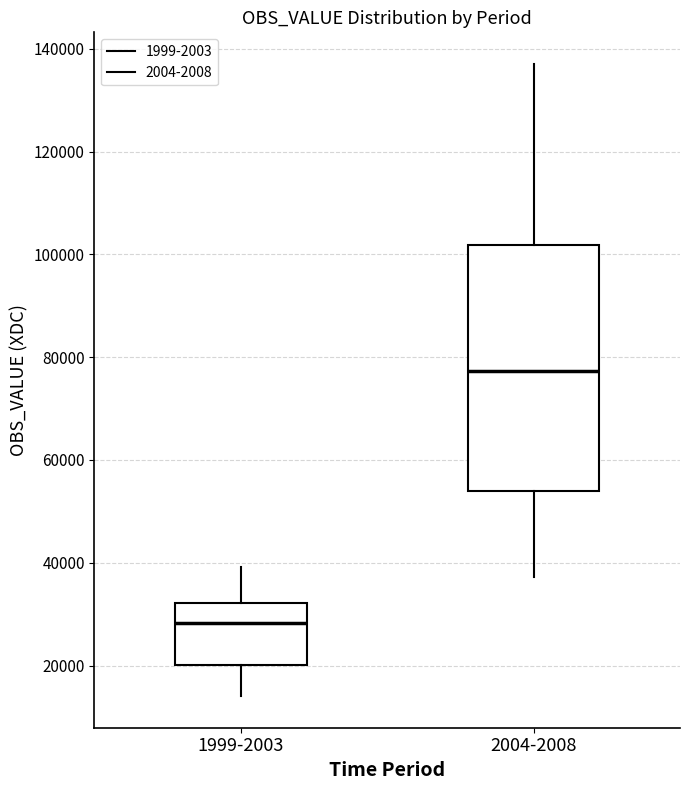

Reading left to right, read every box against the y-axis: the position of its median line, the range the box covers, and the ends of its whiskers. The values are not printed on the chart, so give them approximately, as read against the axis.

1999-2003: median 28000, box 20000 to 32000, whiskers 14000 to 40000
2004-2008: median 78000, box 54000 to 102000, whiskers 38000 to 138000